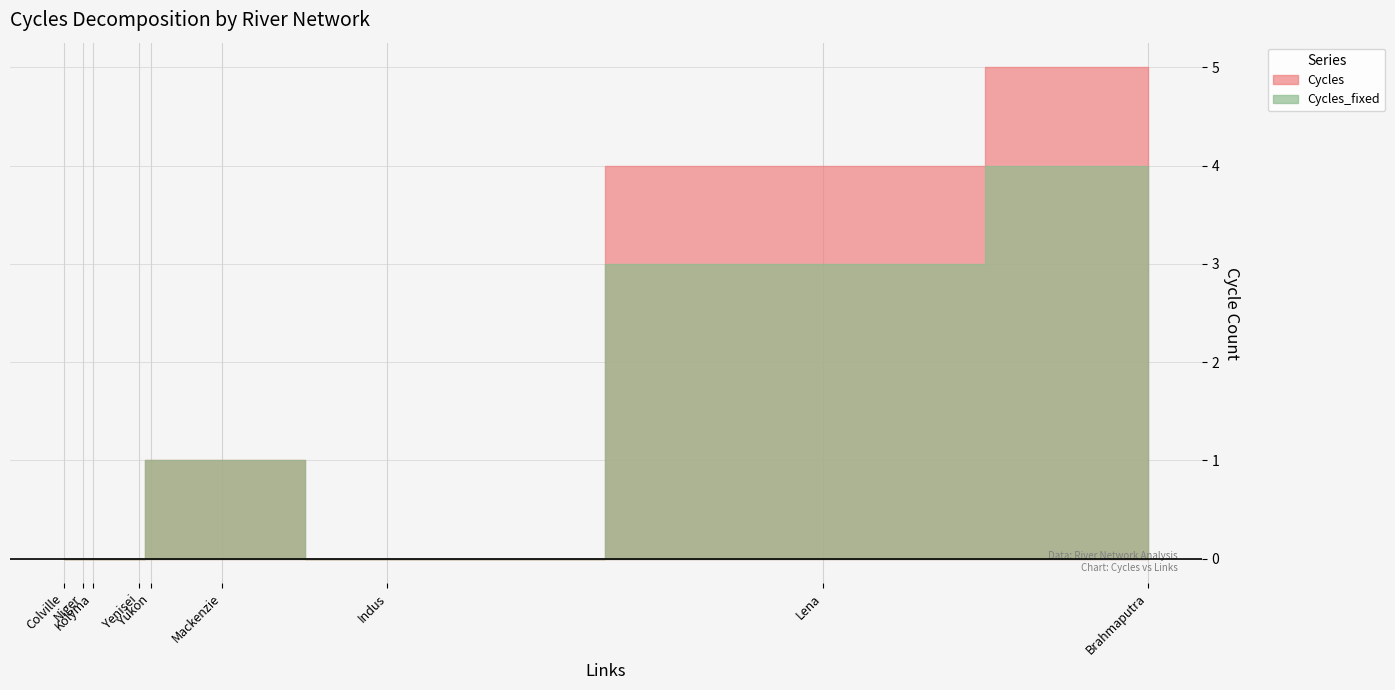

True or false: Cycles_fixed and Cycles cross at least once.

False